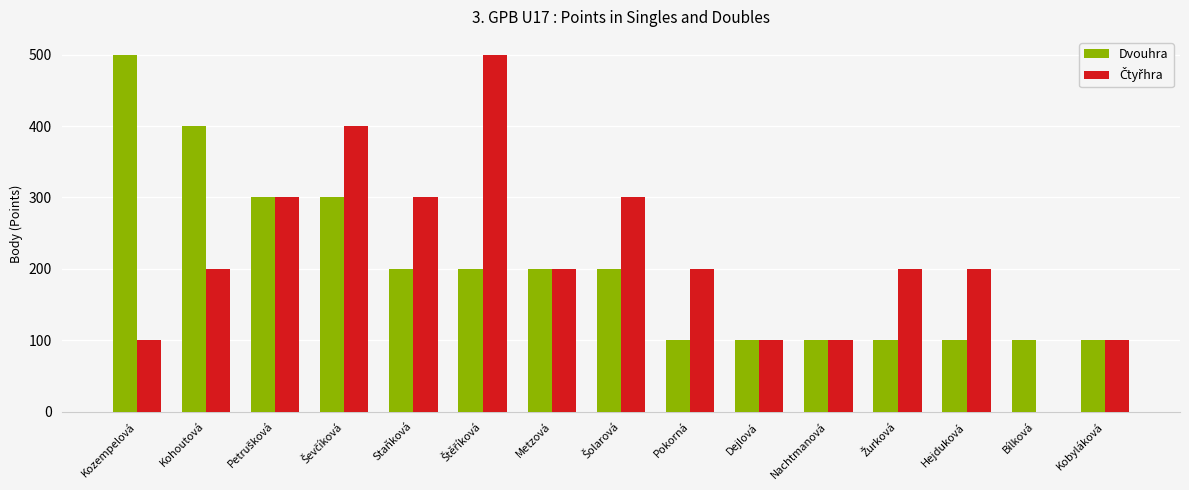

Which series changed the most between Kohoutová and Metzová?

Dvouhra